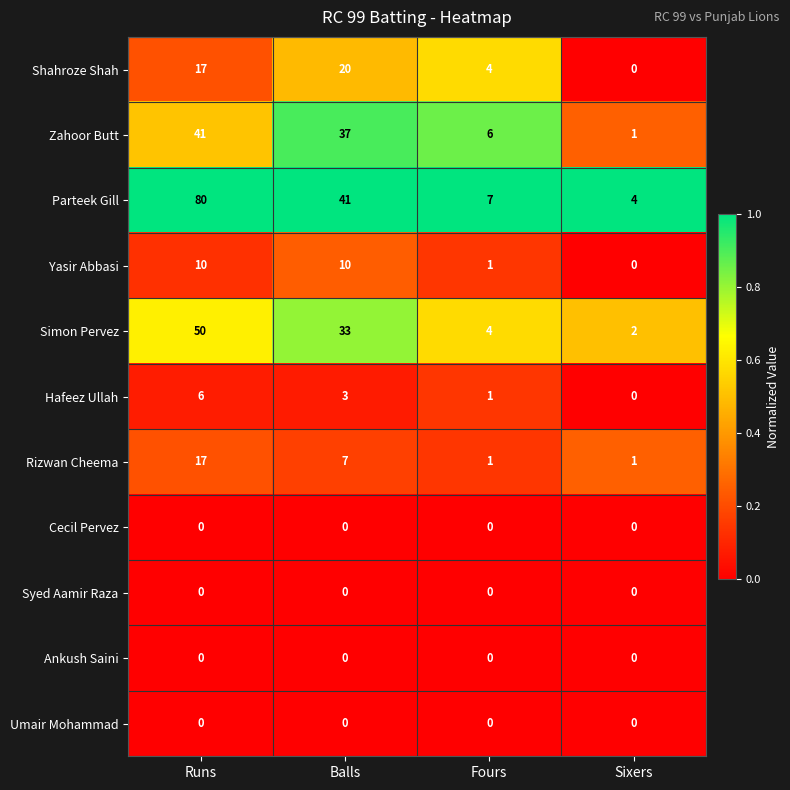

The value of Umair Mohammad at Runs is 0. True or false?

True